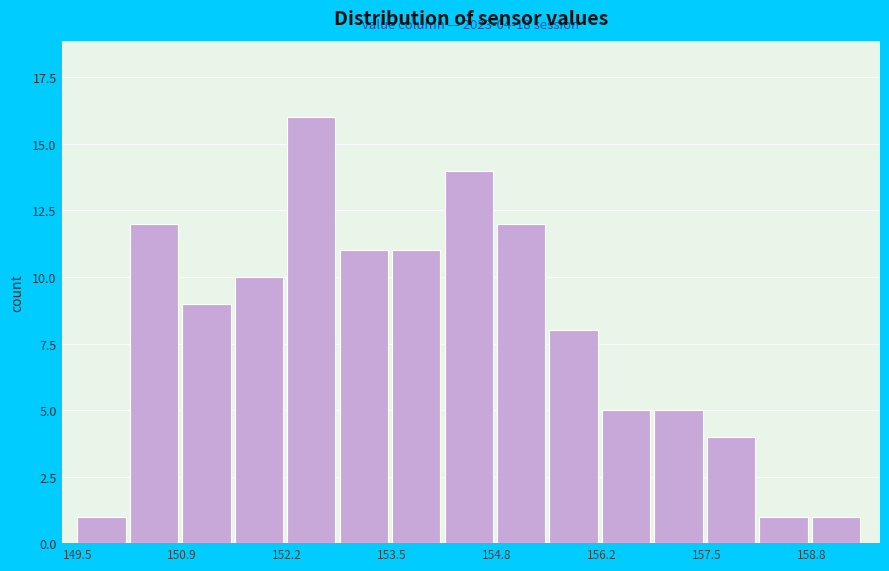

Read against the x-axis, roughly where is the centre of the tallest bar?

152.4